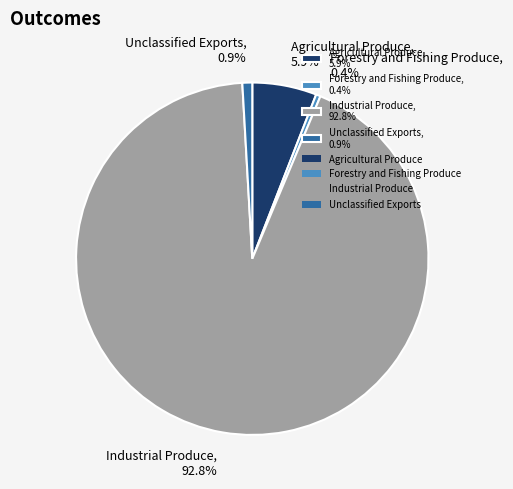

How many slices are in this pie chart?

4